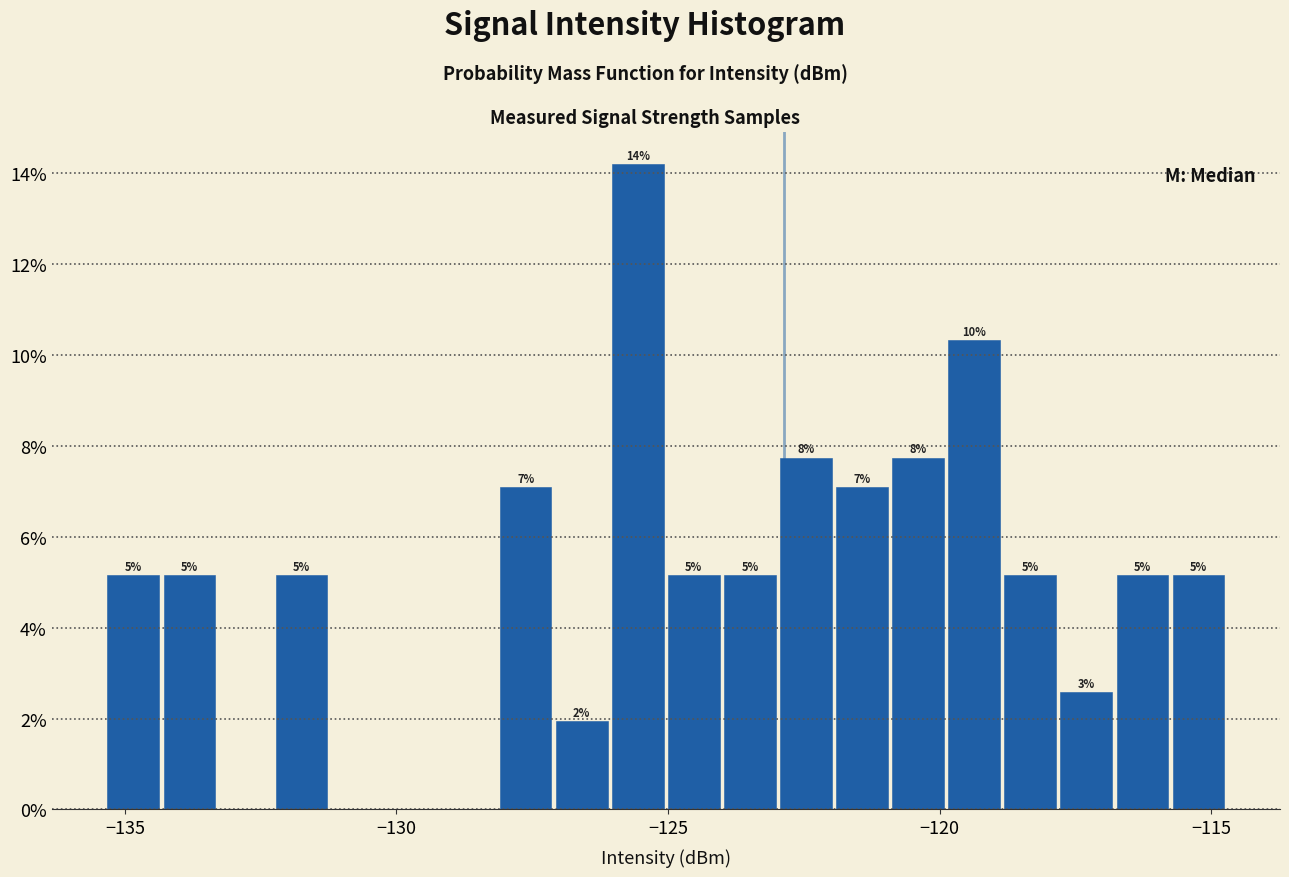

Read against the x-axis, roughly where is the centre of the tallest bar?

-125.5